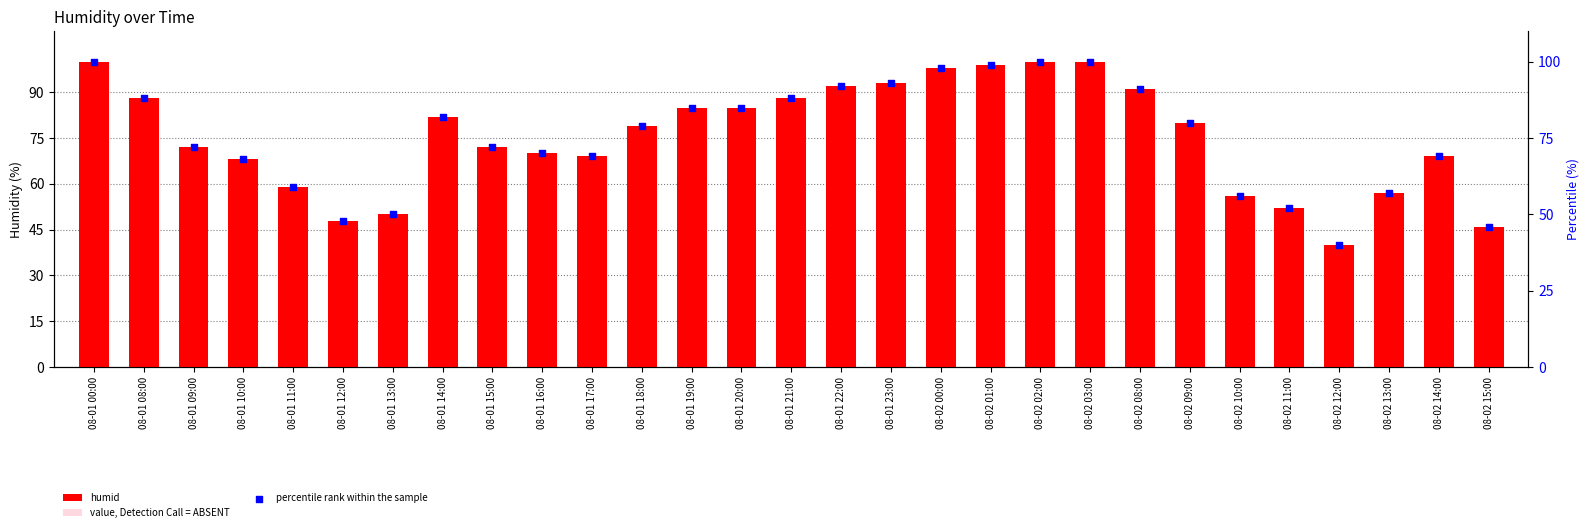

What is the total value across all series at 08-02 08:00?

195.7